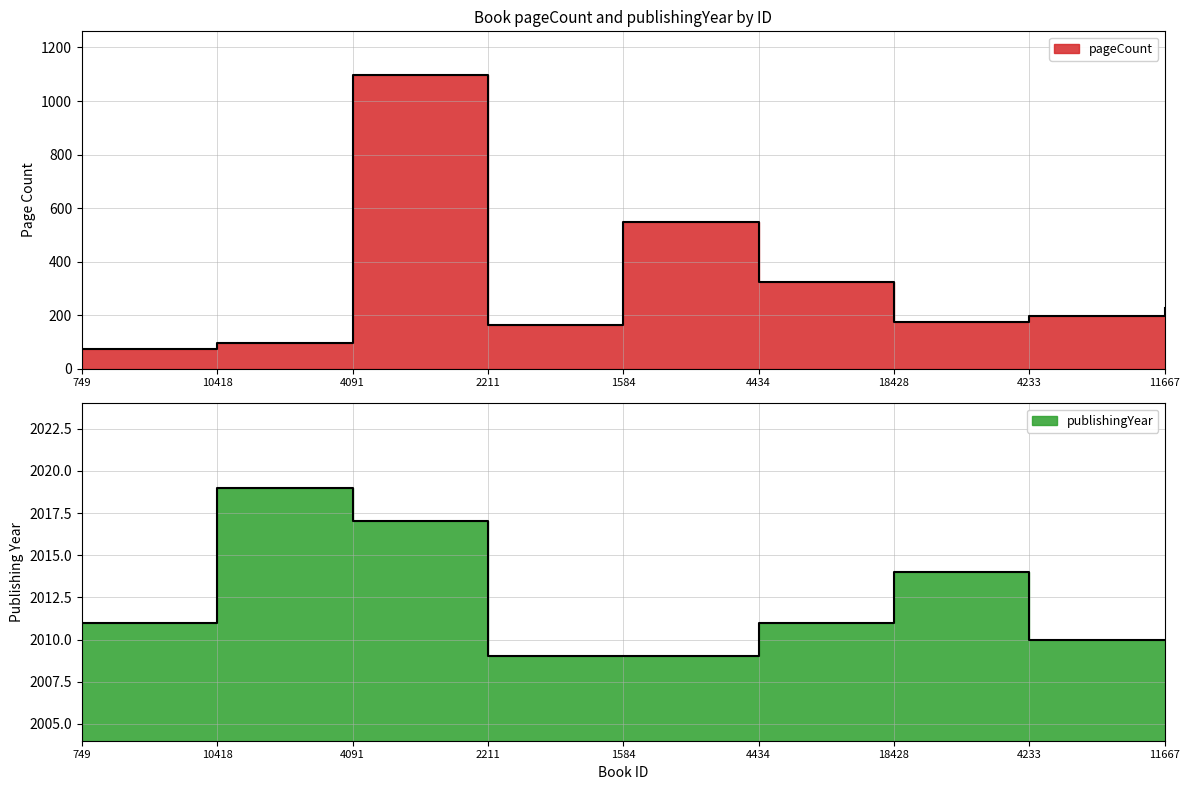

Between 10418 and 18428, which series saw the biggest shift?

pageCount